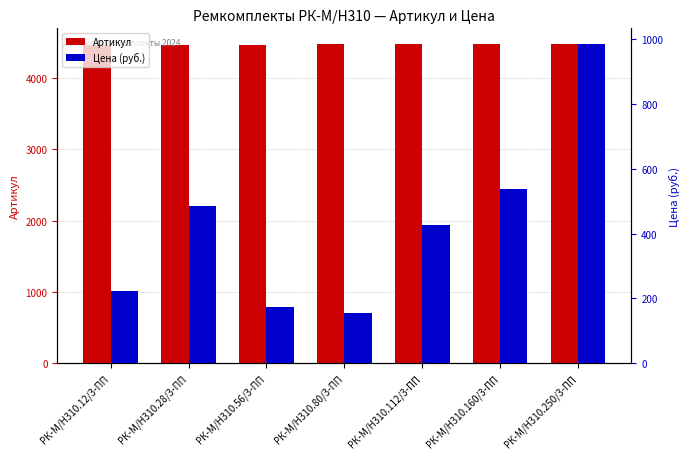

What are all the series names shown in the legend?

Артикул, Цена (руб.)